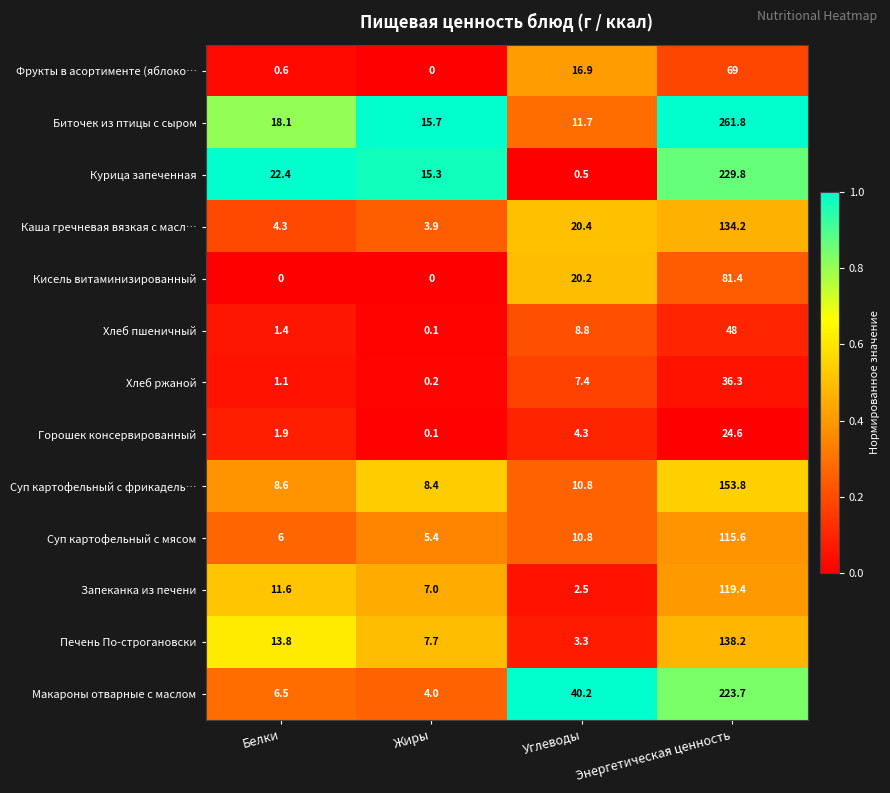

At how many categories does at least one series exceed 0?

4